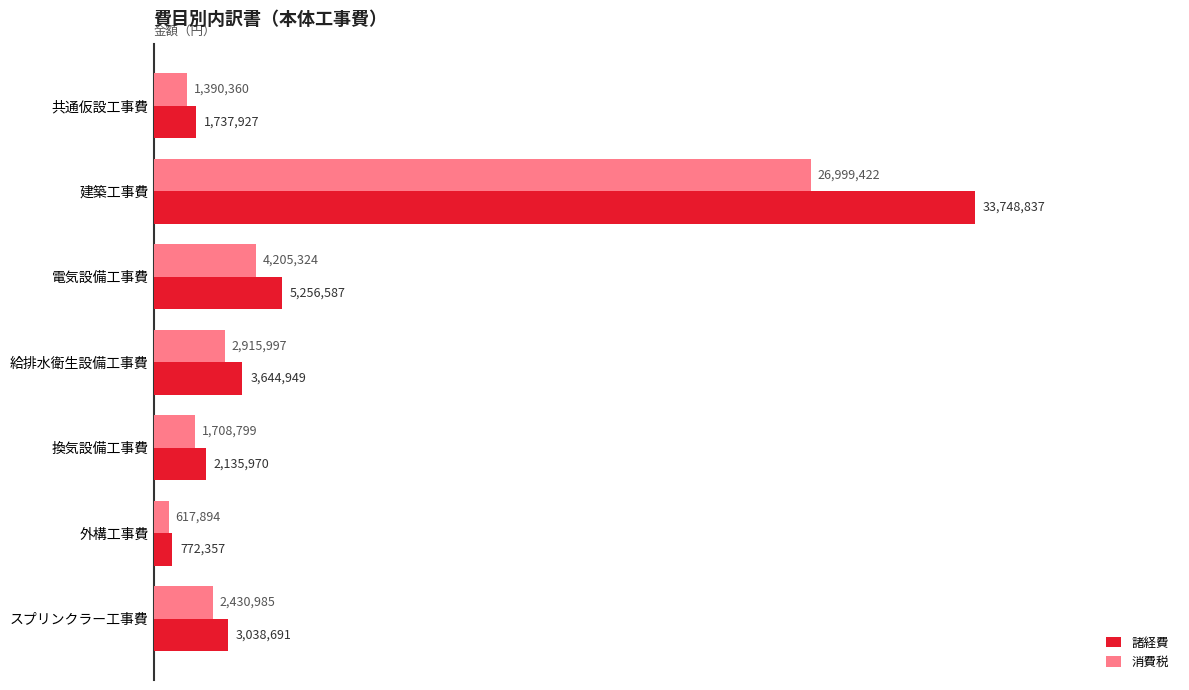

Reading left to right, extract all data points from this chart.

諸経費: 1737927	33748837	5256587	3644949	2135970	772357	3038691
消費税: 1390360	26999422	4205324	2915997	1708799	617894	2430985